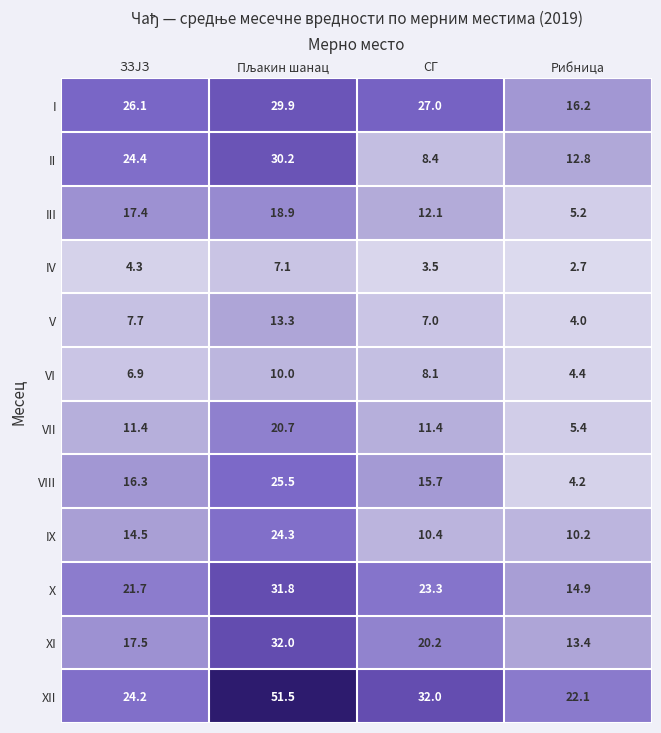

Which category has the lowest value in the IX series?

Рибница